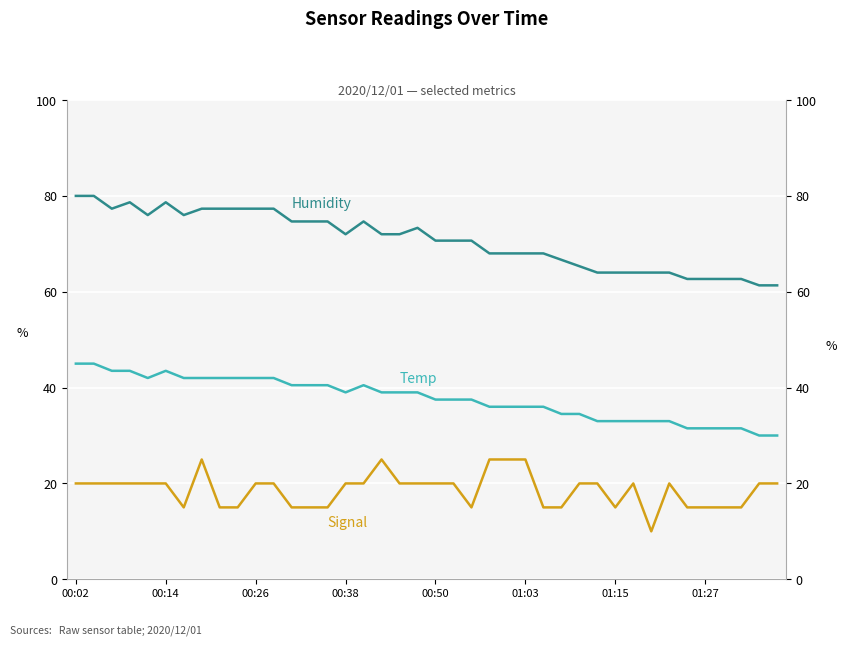

At 22, list the series in order from largest to smallest.

Humidity, Temp, Signal